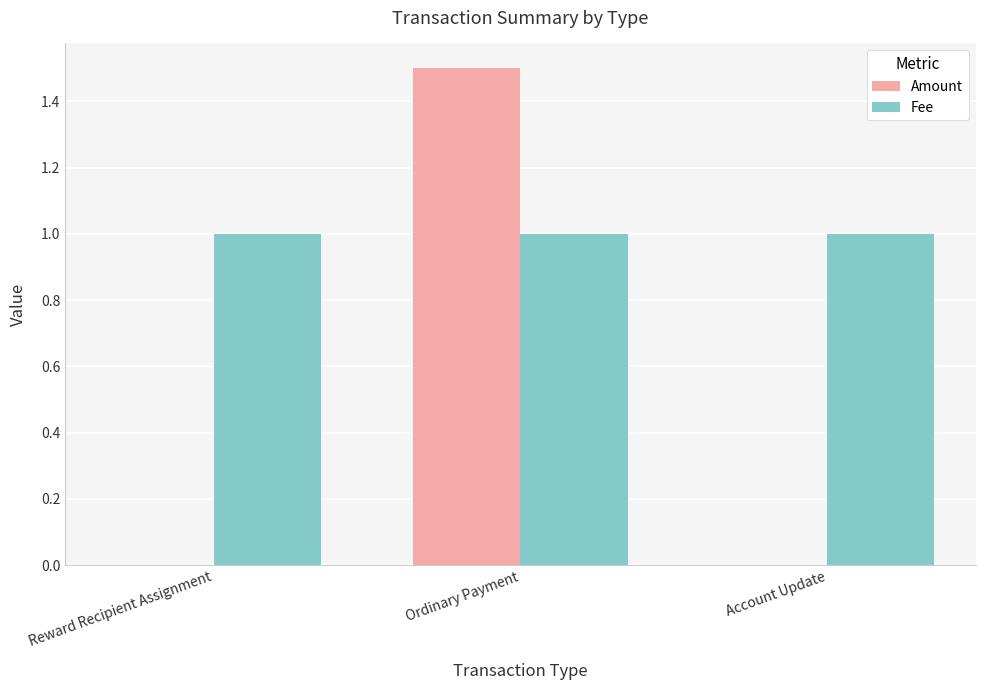

What is the greatest value displayed?

1.5